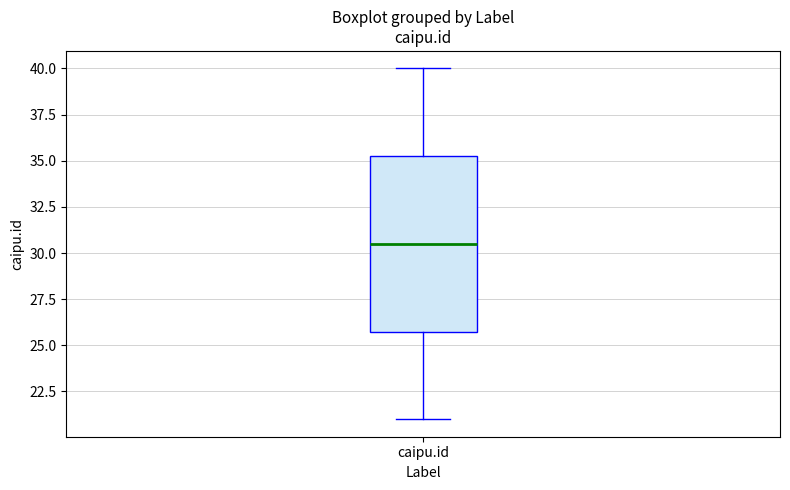

Where is the upper edge of the box for caipu.id on the y-axis? The values are not printed on the chart, so give them approximately, as read against the axis.

35.5